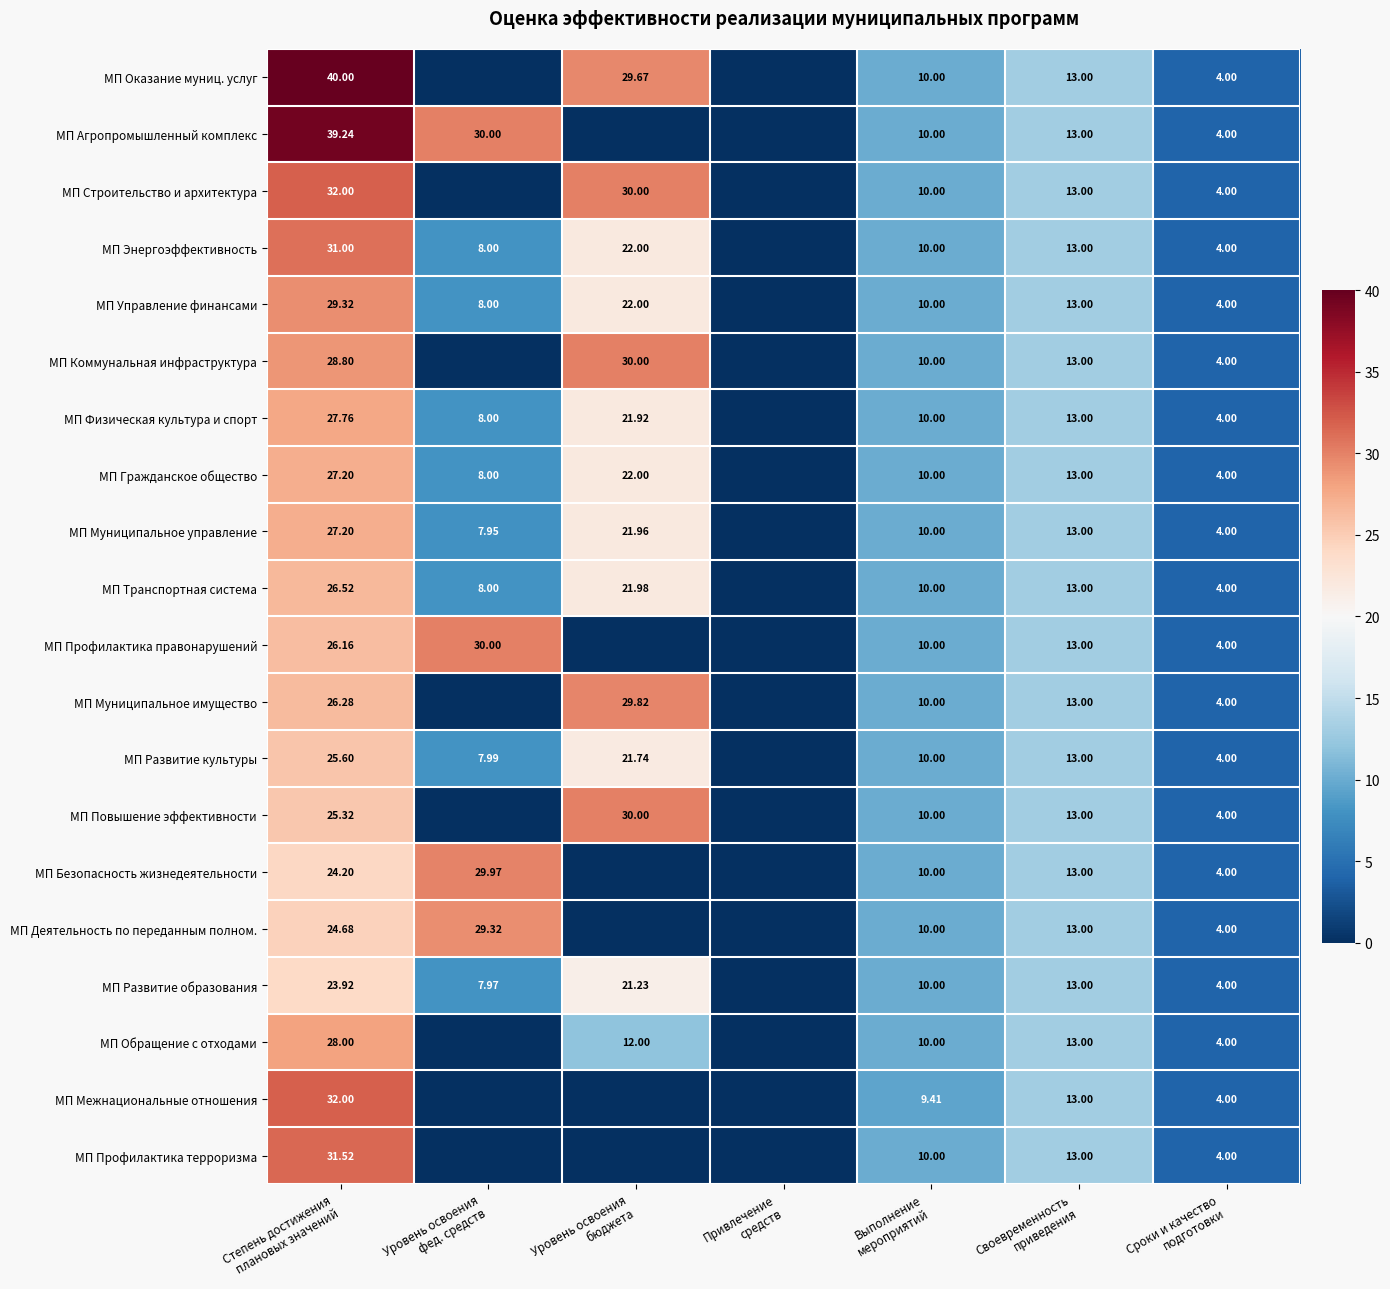

How many data points does each series have?

7